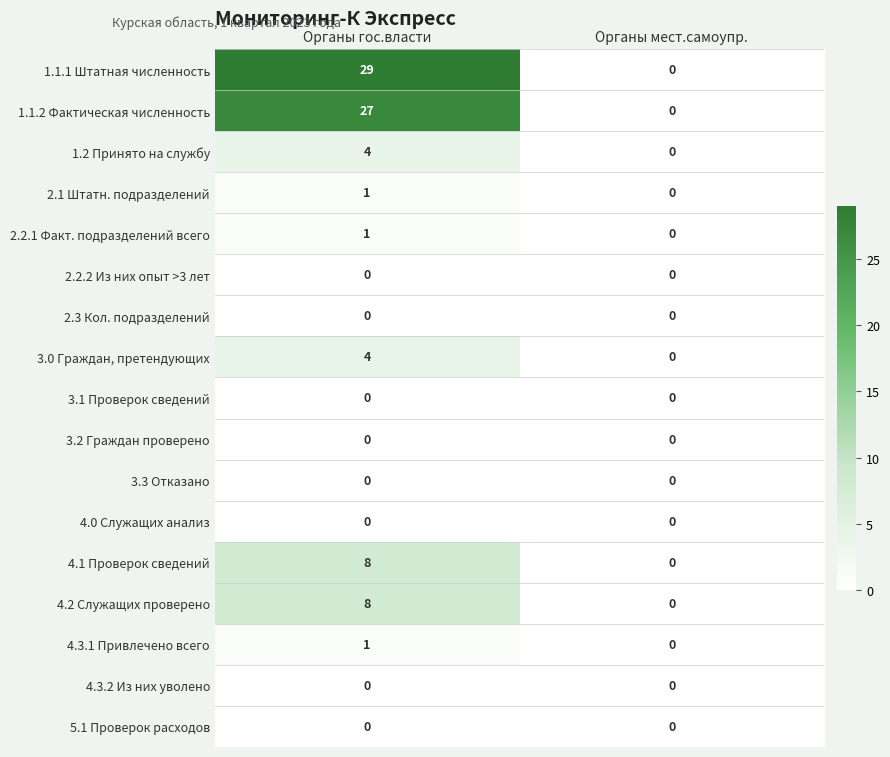

Count the number of categories in the chart.

2